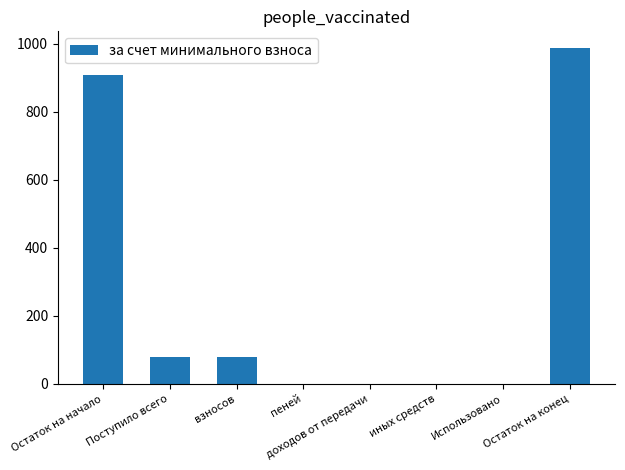

The value at Поступило всего is 39.3. True or false?

False